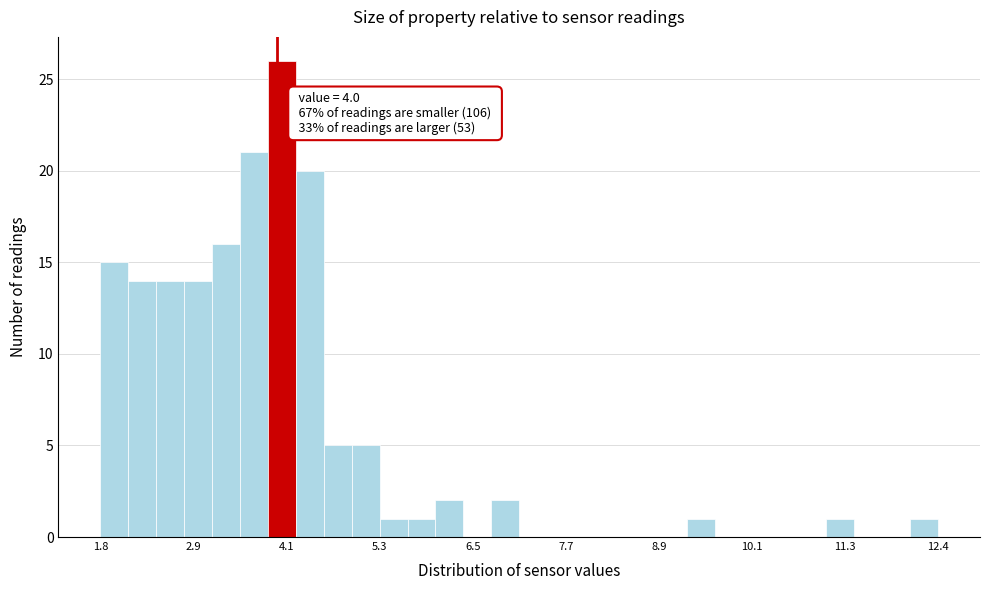

Around what value on the x-axis is the tallest bar? Give the approximate position of its centre, as read against the axis.

4.0